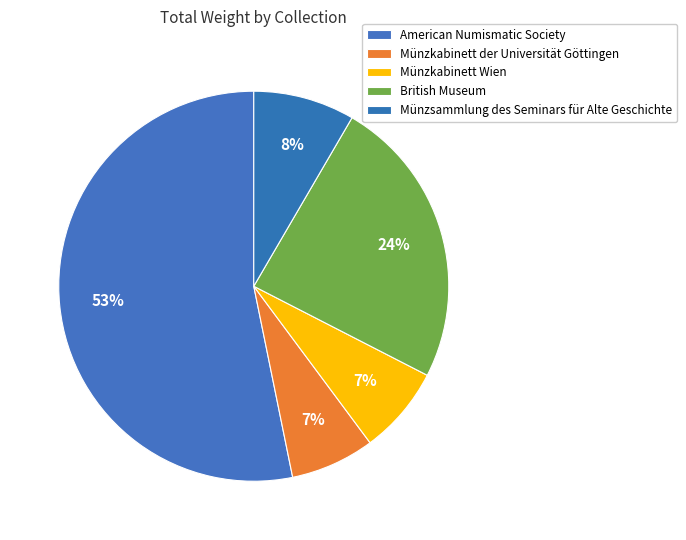

How many segments does this pie chart have?

5